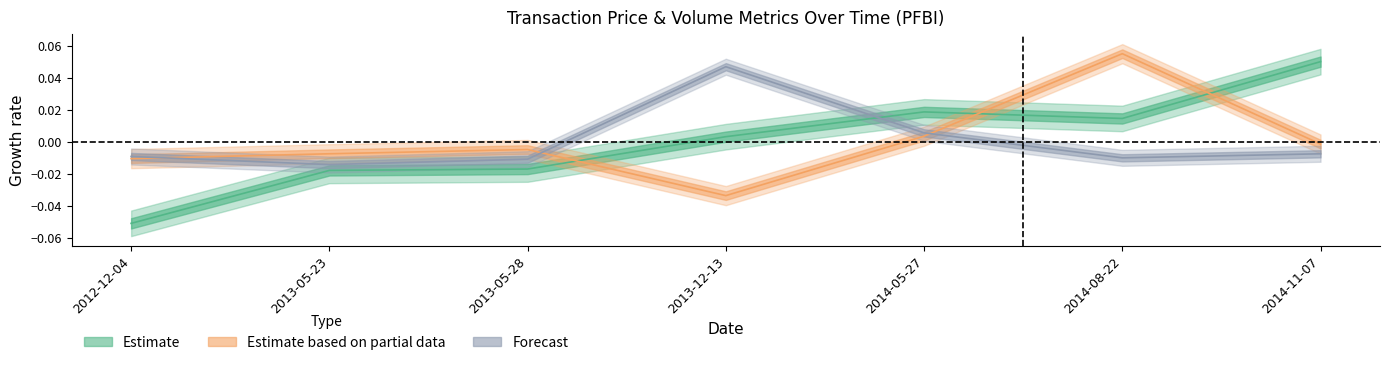

At which category does transactionPricePerShare reach its first local valley?

2014-08-22